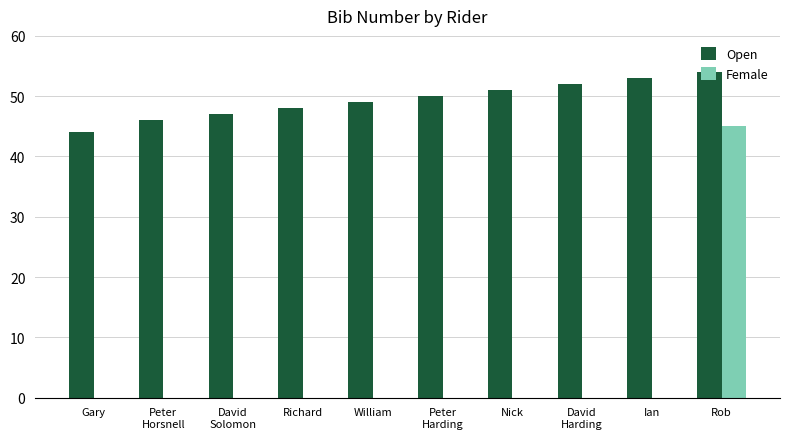

What is the sum of all Female values?

45